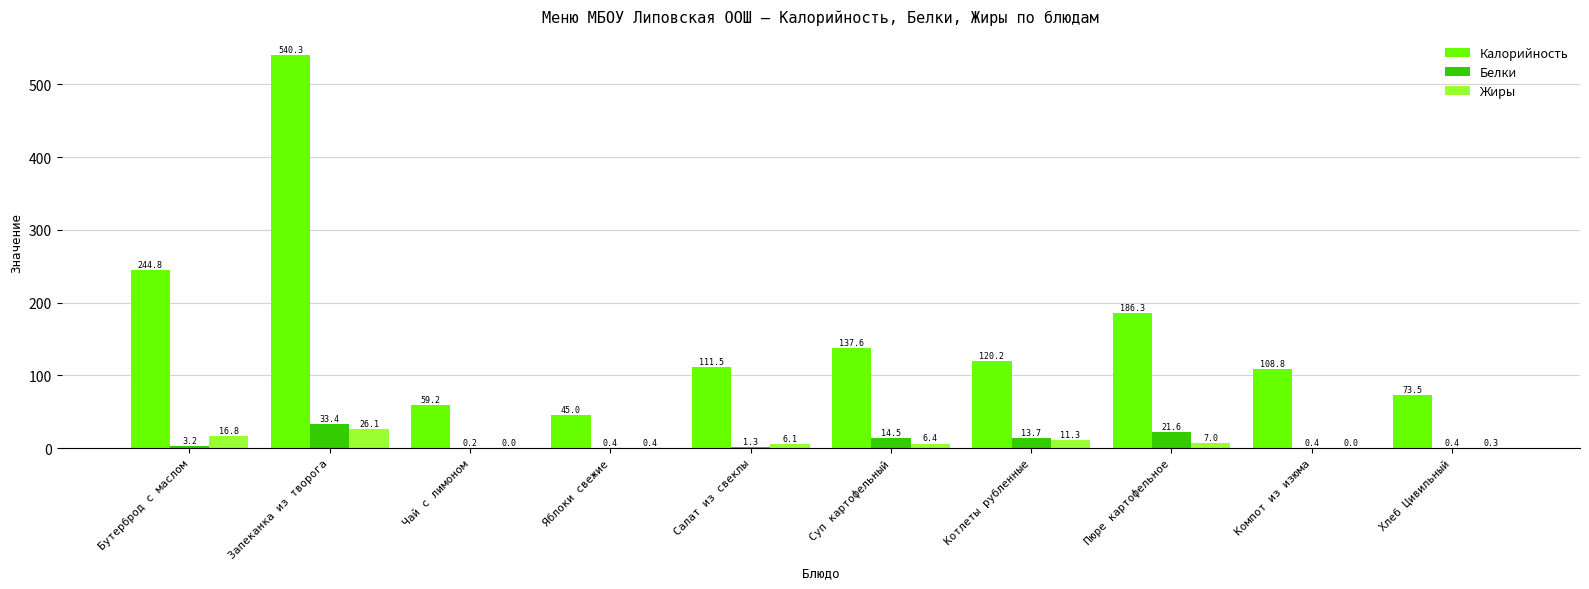

How many series are shown in this chart?

3